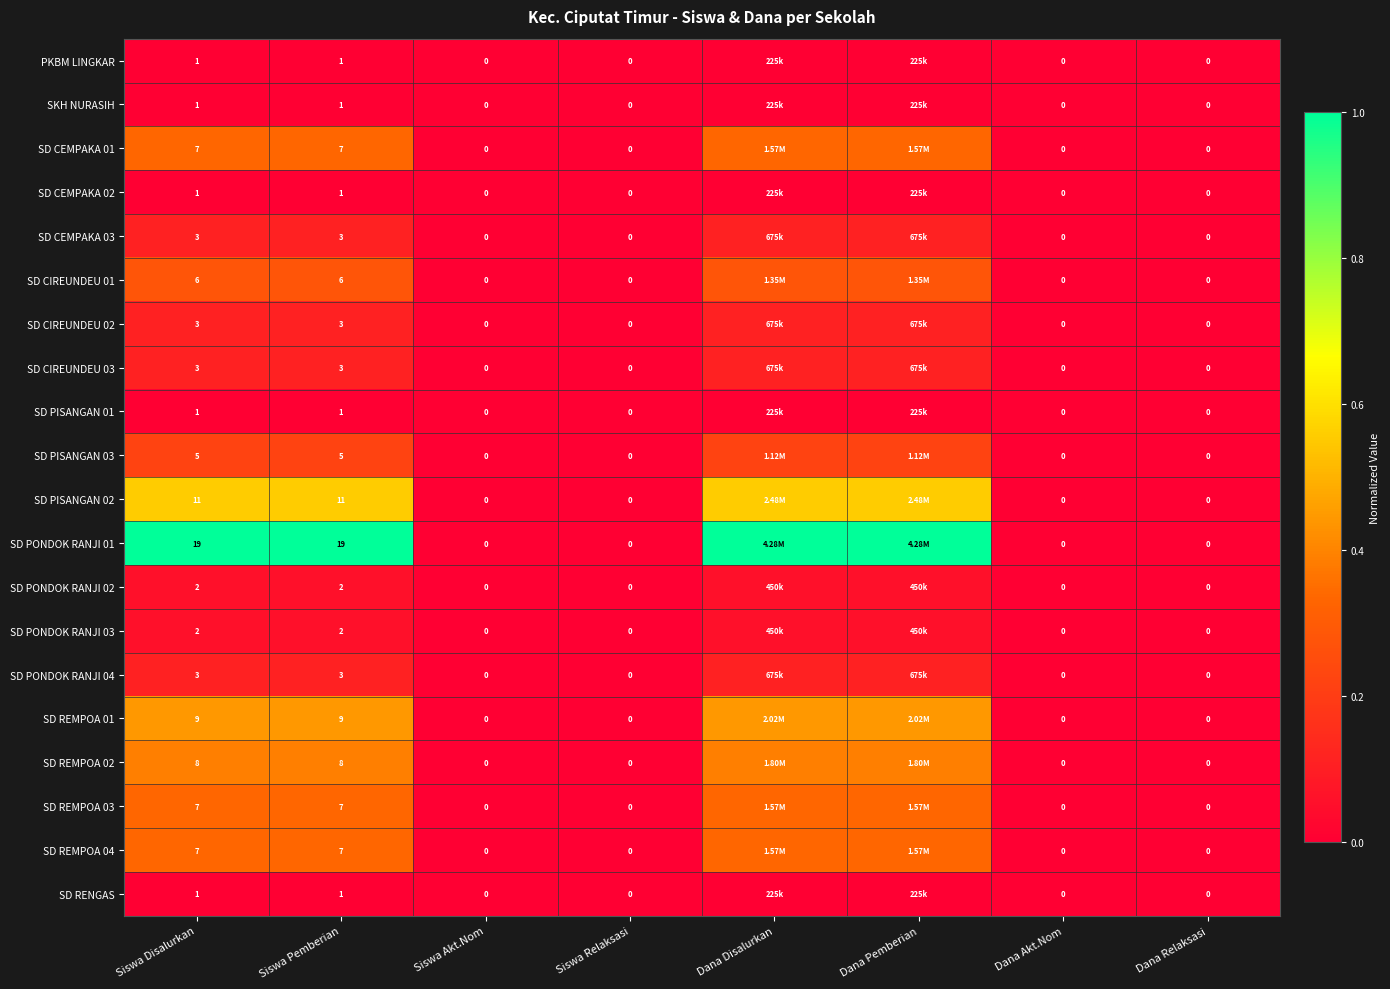

Is the value of SD PISANGAN 02 at Dana Relaksasi greater than the value of SD PISANGAN 01 at Dana Relaksasi?

No